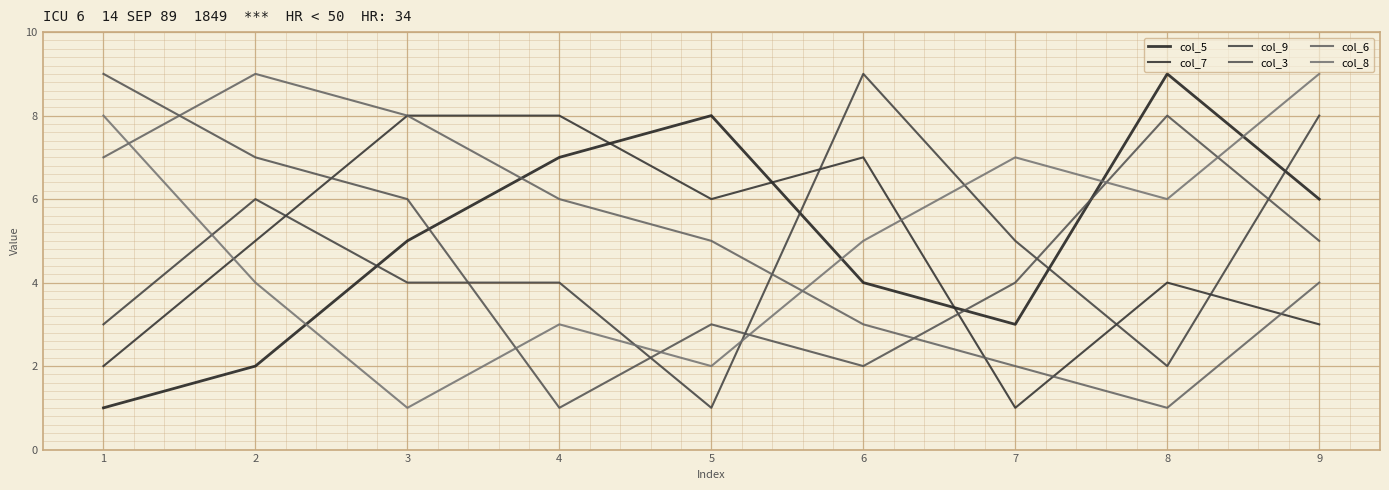

Reading right to left, what are all the values shown in this chart?

col_5: 6	9	3	4	8	7	5	2	1
col_7: 3	4	1	7	6	8	8	5	2
col_9: 8	2	5	9	1	4	4	6	3
col_3: 5	8	4	2	3	1	6	7	9
col_6: 4	1	2	3	5	6	8	9	7
col_8: 9	6	7	5	2	3	1	4	8